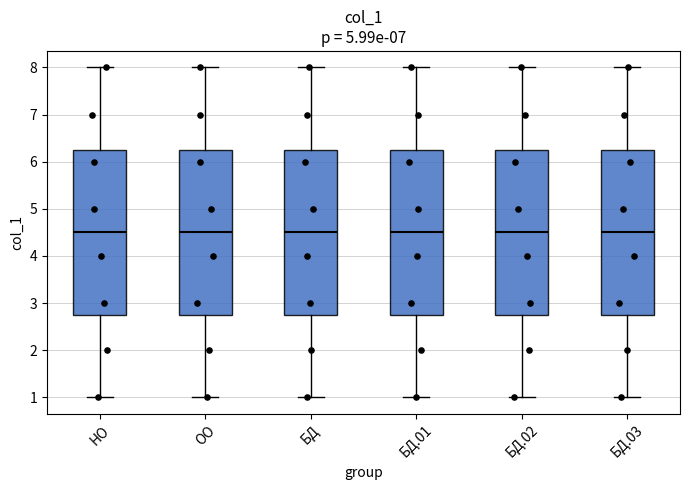

Reading left to right, transcribe this box plot: for each box, give where its median line is, the range the box spans, and where its two whiskers end, as read against the y-axis. The values are not printed on the chart, so give them approximately, as read against the axis.

НО: median 4.5, box 2.8 to 6.3, whiskers 1.0 to 8.0
ОО: median 4.5, box 2.8 to 6.3, whiskers 1.0 to 8.0
БД: median 4.5, box 2.8 to 6.3, whiskers 1.0 to 8.0
БД.01: median 4.5, box 2.8 to 6.3, whiskers 1.0 to 8.0
БД.02: median 4.5, box 2.8 to 6.3, whiskers 1.0 to 8.0
БД.03: median 4.5, box 2.8 to 6.3, whiskers 1.0 to 8.0